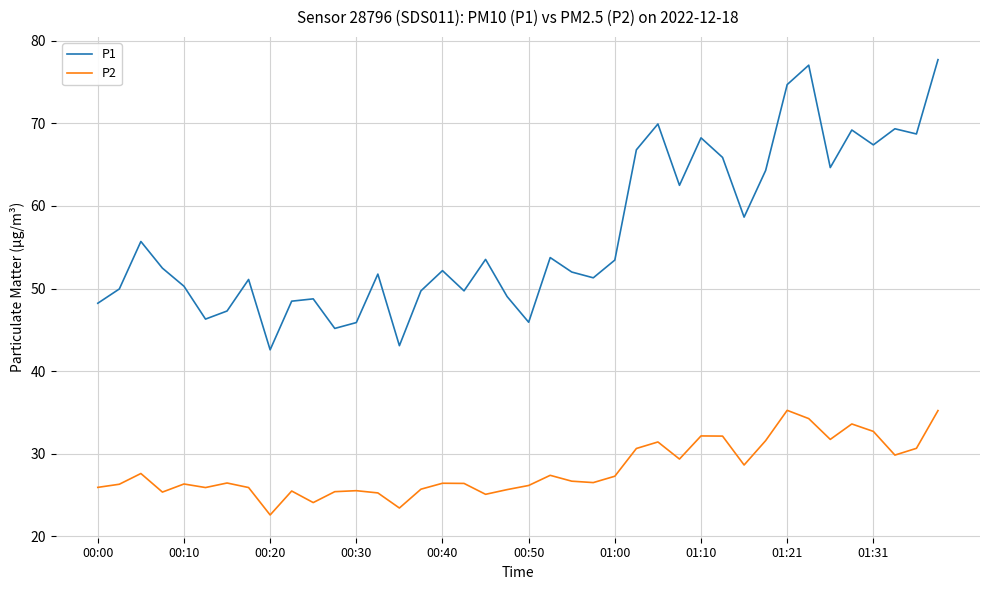

What is the greatest value displayed?

77.7